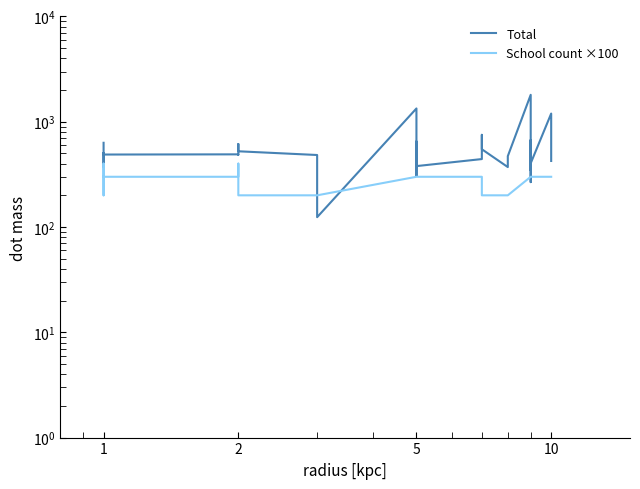

Does the chart have visible grid lines?

No